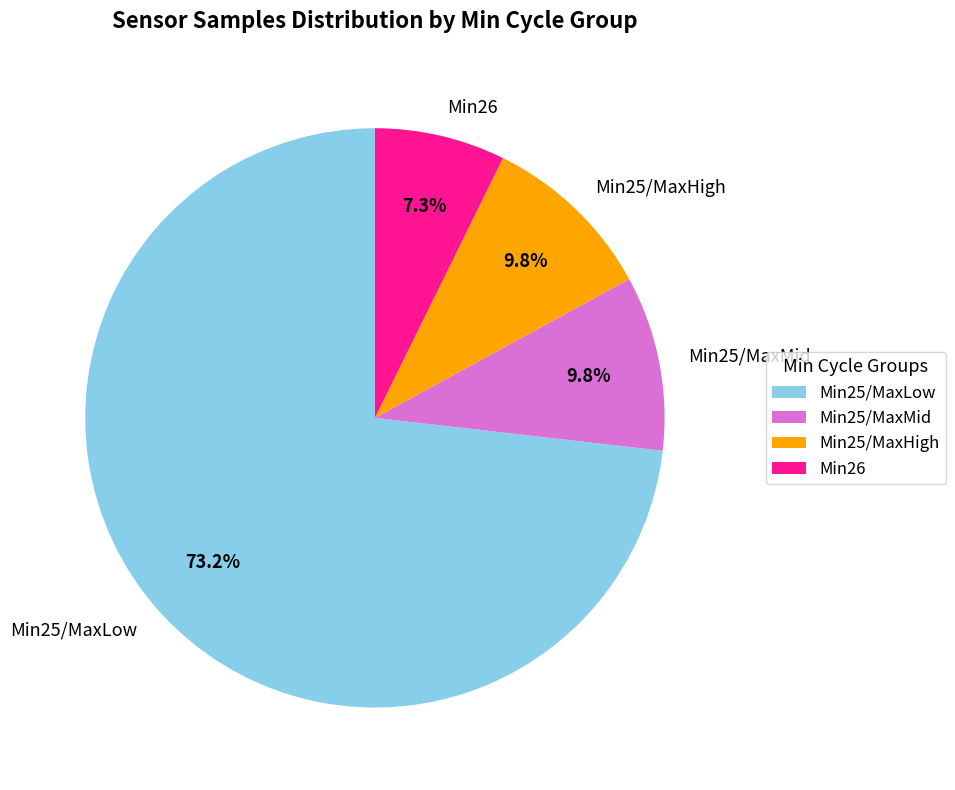

Does any single category account for the majority?

Yes